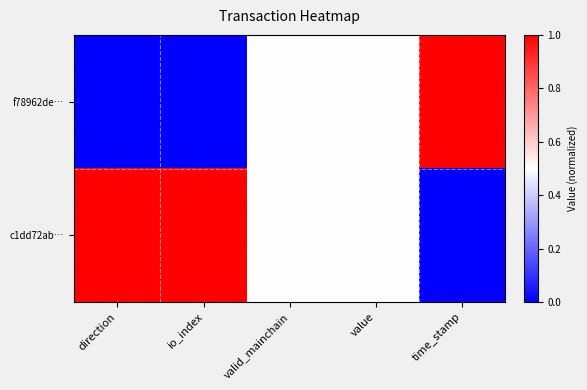

Which series has the widest spread of values?

f78962de…